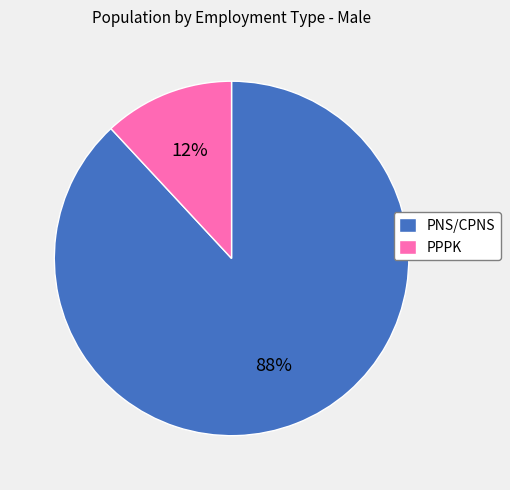

Is it true that PNS/CPNS is 98% of the pie?

False